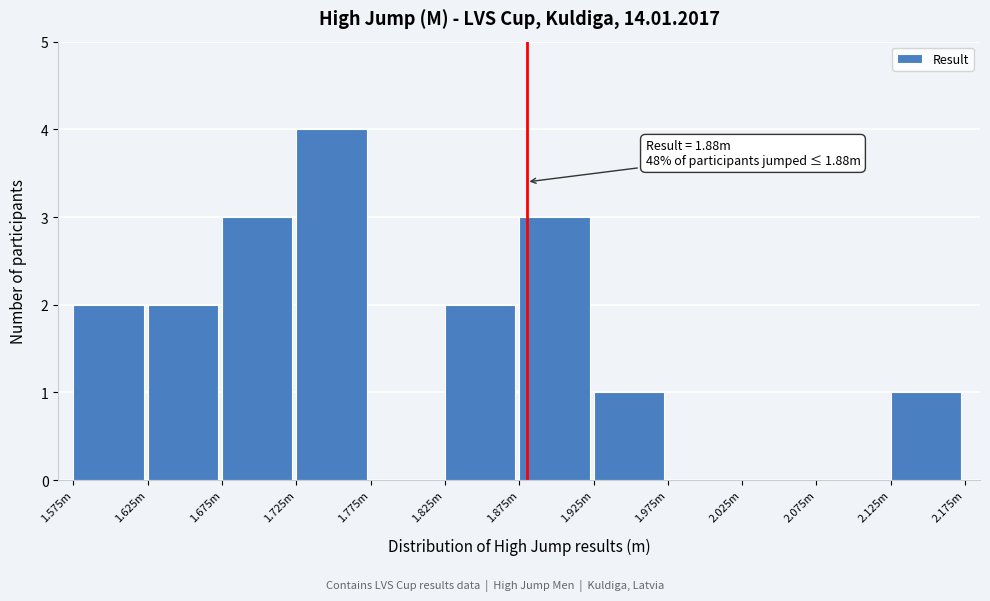

Reading left to right, what are all the values shown in this chart?

1.575m=2	1.625m=2	1.675m=3	1.725m=4	1.775m=0	1.825m=2	1.875m=3	1.925m=1	1.975m=0	2.025m=0	2.075m=0	2.125m=1